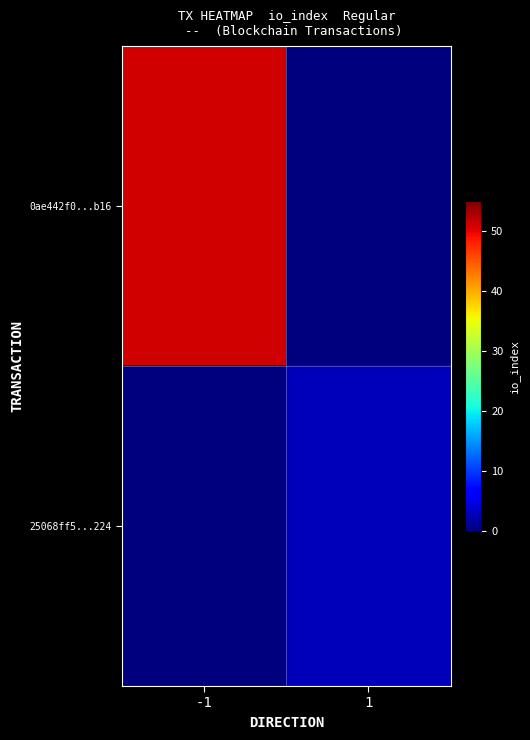

Rank the series by their average value, from lowest to highest.

25068ff5...224, 0ae442f0...b16